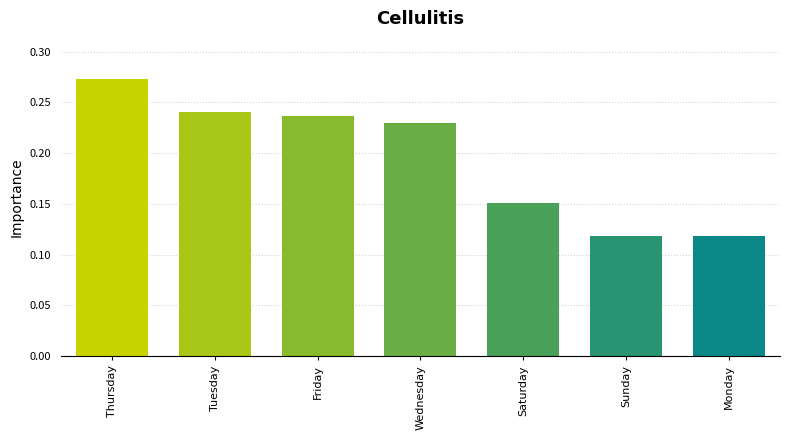

Are the bars horizontal?

No